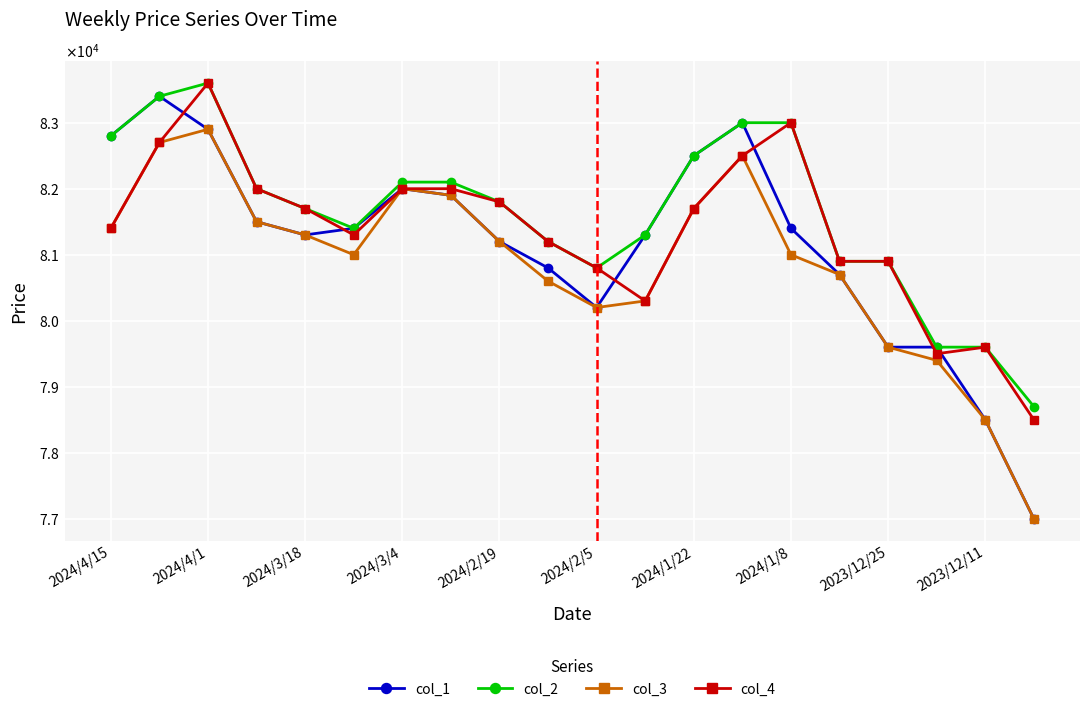

At which category is the sum across all series the highest?

2024/4/1